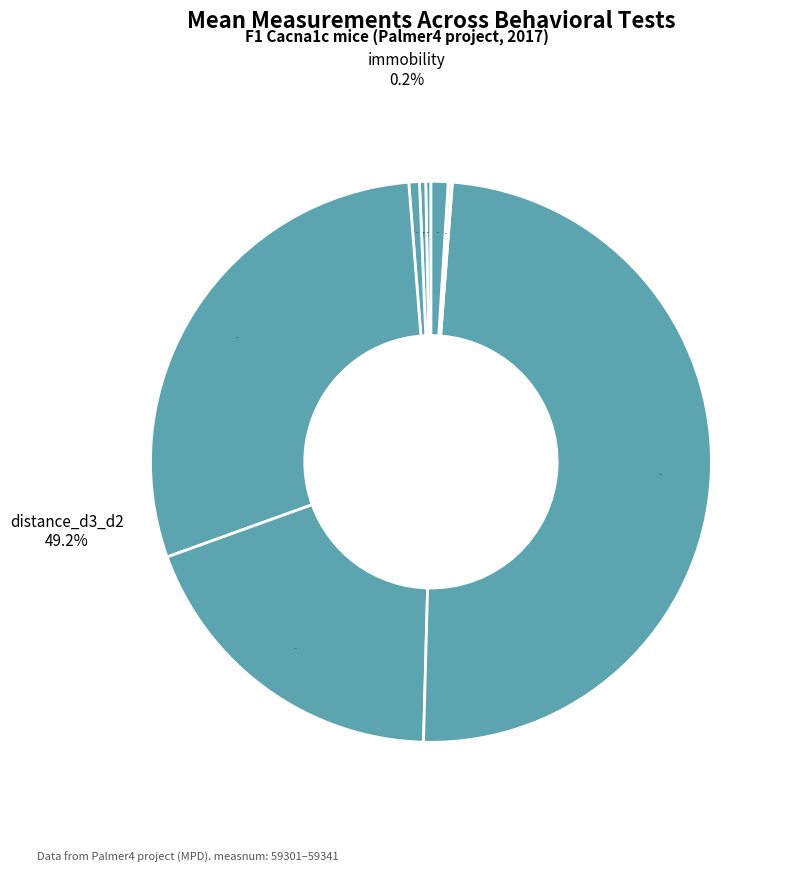

What percentage is the distance_d2 (f) slice, to the nearest percent?

9%